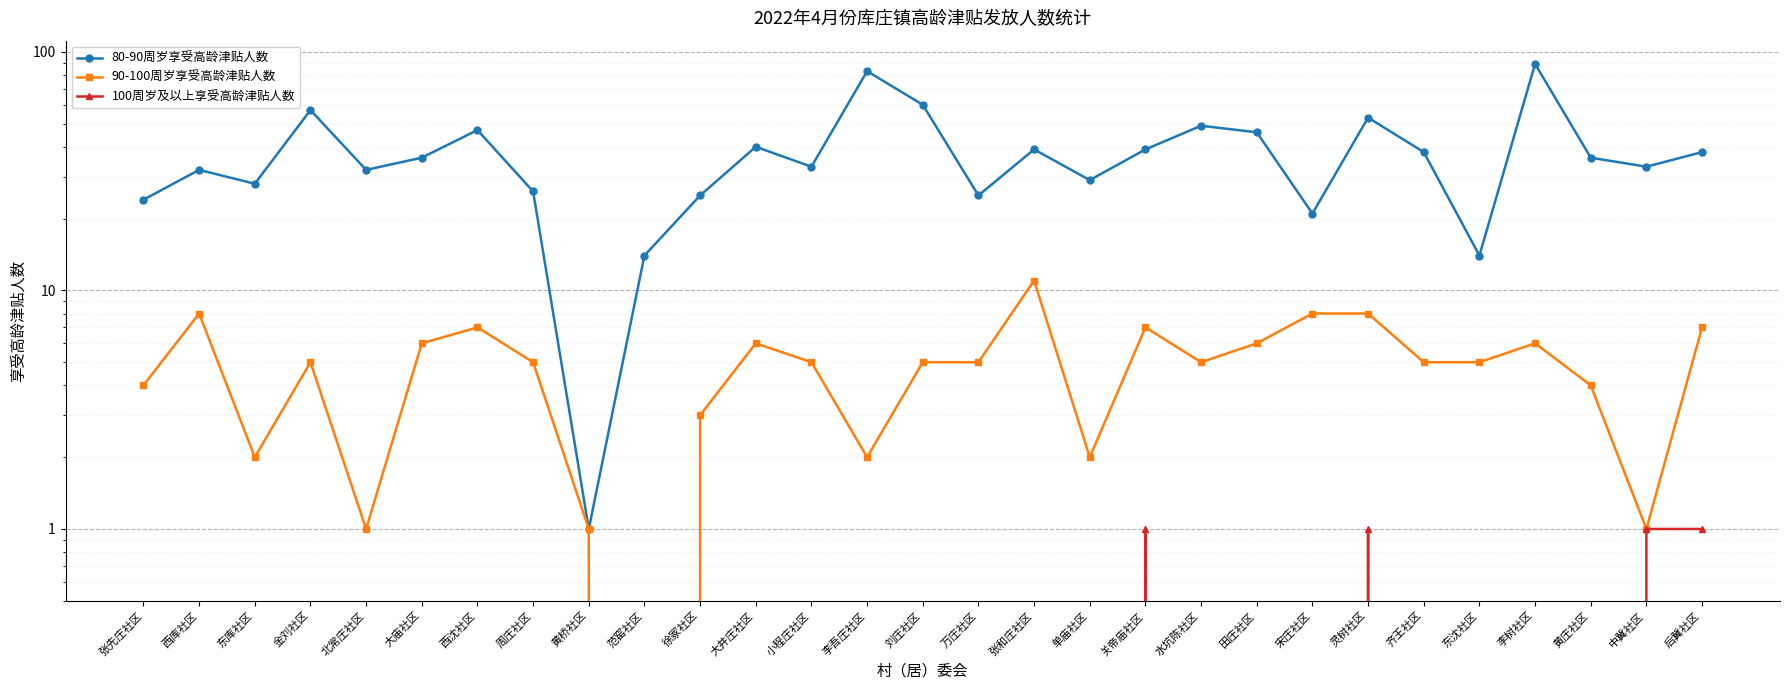

What is the label of the 23rd point from the right?

西沈社区